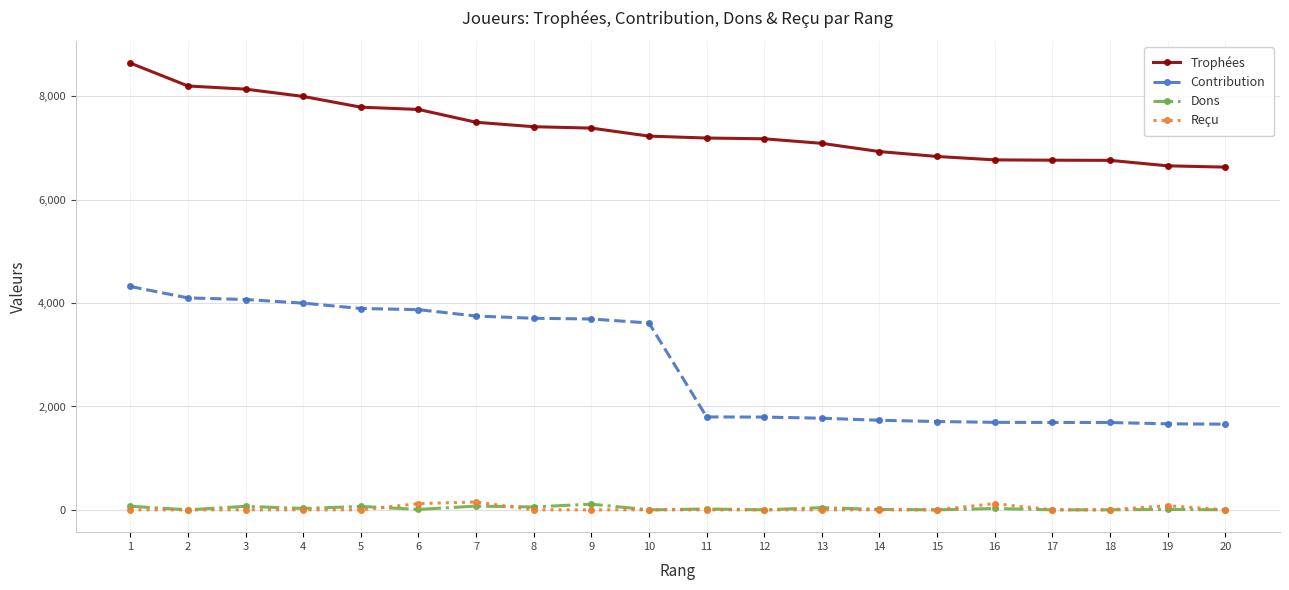

True or false: Dons and Contribution intersect in this chart.

False